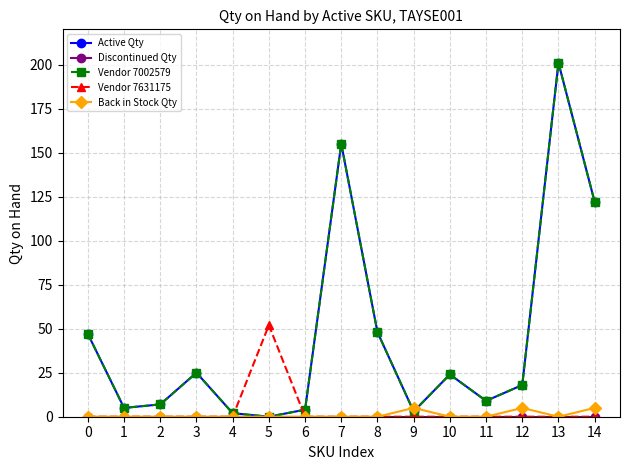

At which category is the sum across all series the highest?

13